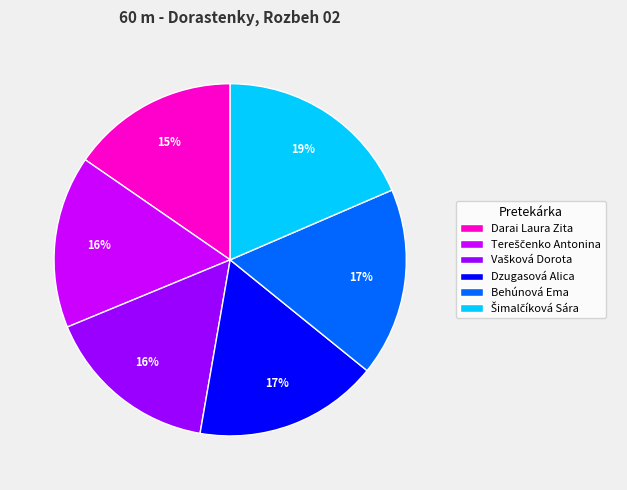

To the nearest percent, what is the difference between the Darai Laura Zita and Dzugasová Alica slice percentages?

2%